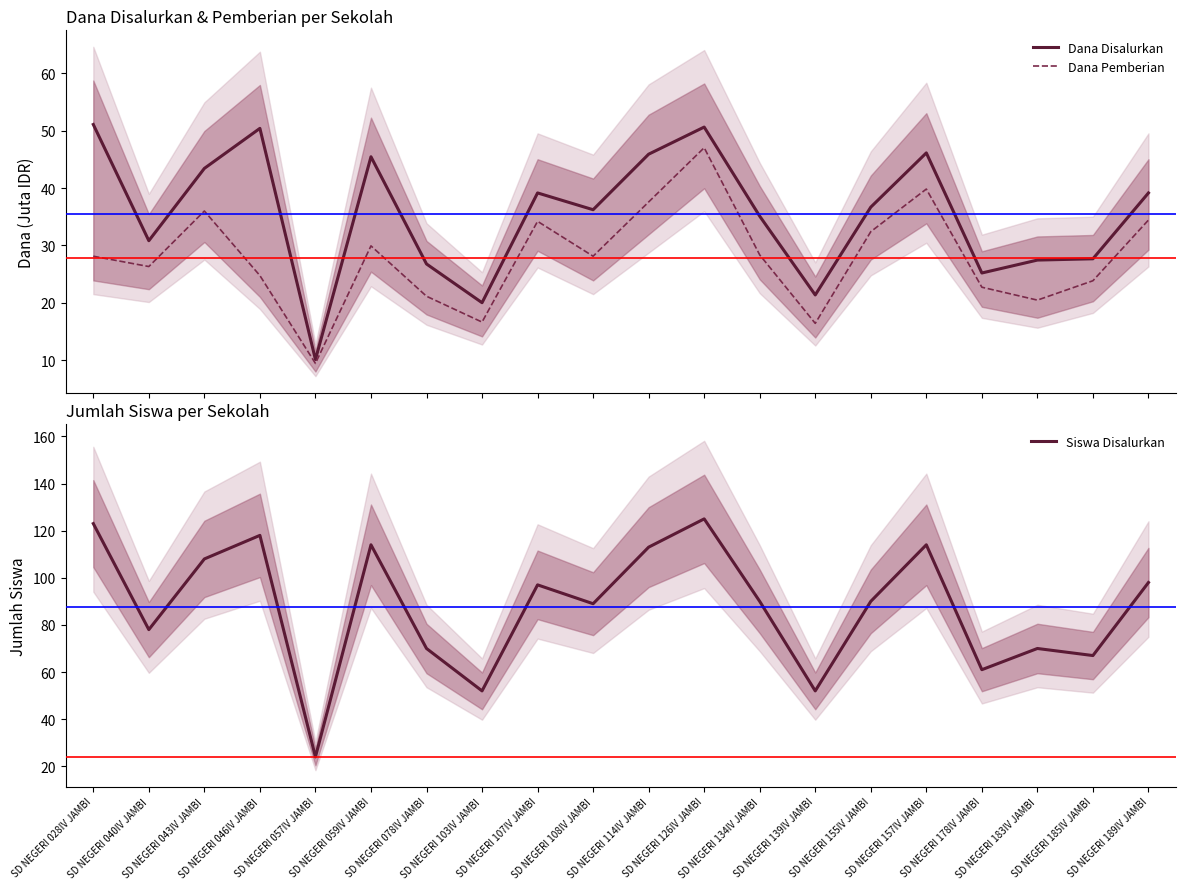

Rank the series at SD NEGERI 059IV JAMBI from lowest to highest value.

Dana Pemberian, Dana Disalurkan, Siswa Disalurkan